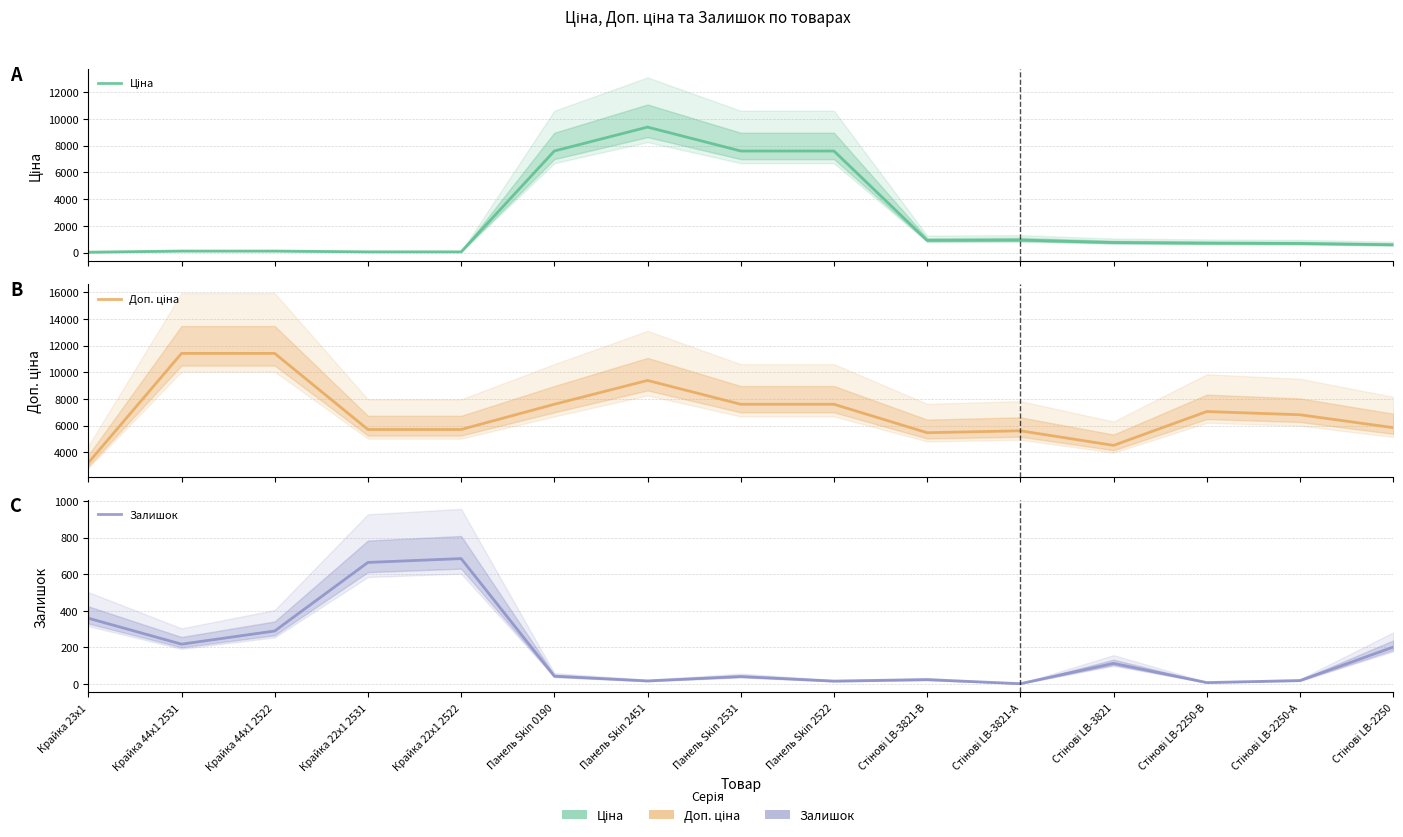

Reading left to right, transcribe all the data shown in this chart.

Ціна: 32.0	114.1	114.1	57.0	57.0	7596.5	9384.0	7596.5	7596.5	910.4	934.5	752.2	705.1	681.0	584.4
Доп. ціна: 3205.0	11410.0	11410.0	5705.0	5705.0	7596.5	9384.0	7596.5	7596.5	5462.3	5607.2	4513.3	7051.3	6809.8	5843.9
Залишок: 360.0	218.0	290.0	665.0	686.0	43.0	17.0	41.0	16.0	24.0	2.0	113.0	8.0	19.0	202.0